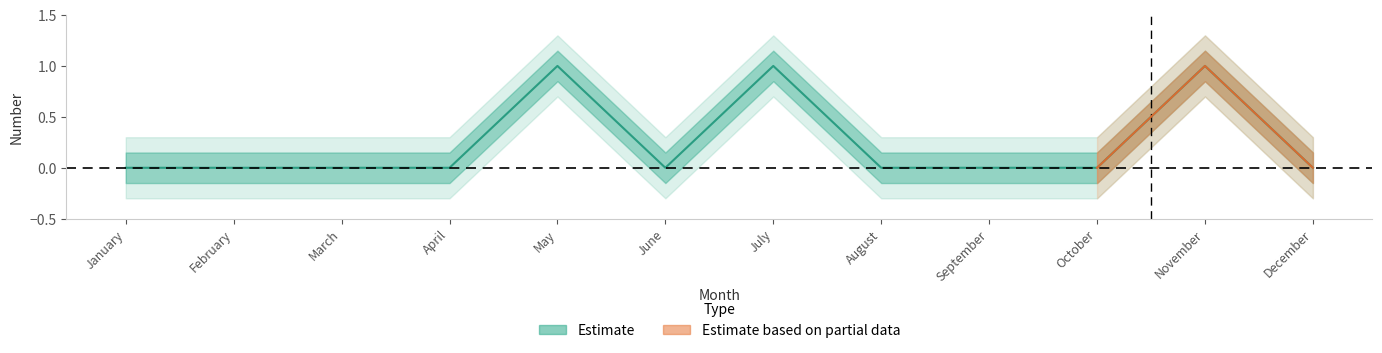

Between June and January, which is larger?

June